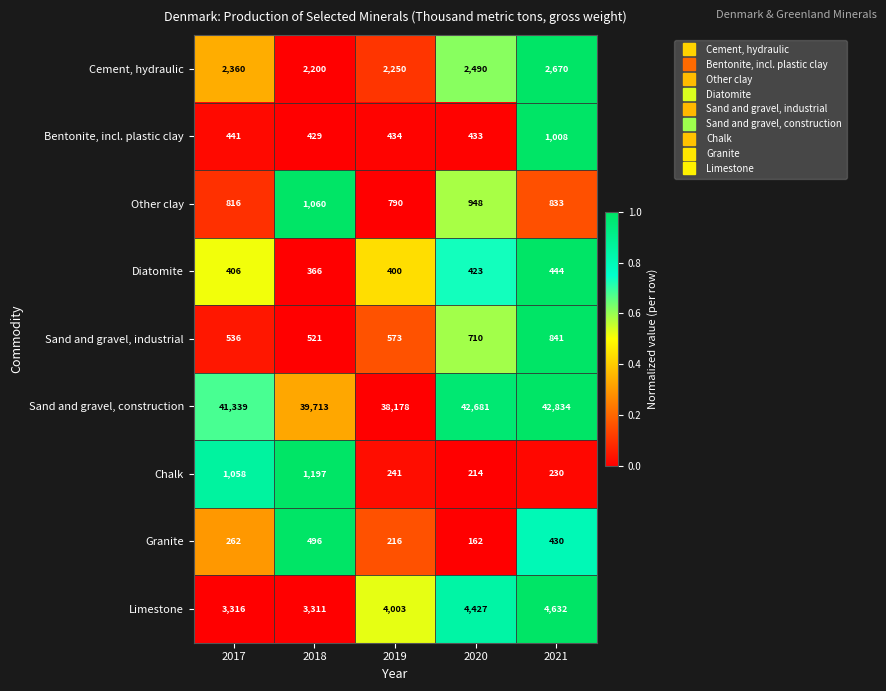

What is the total value across all series at 2017?

50534